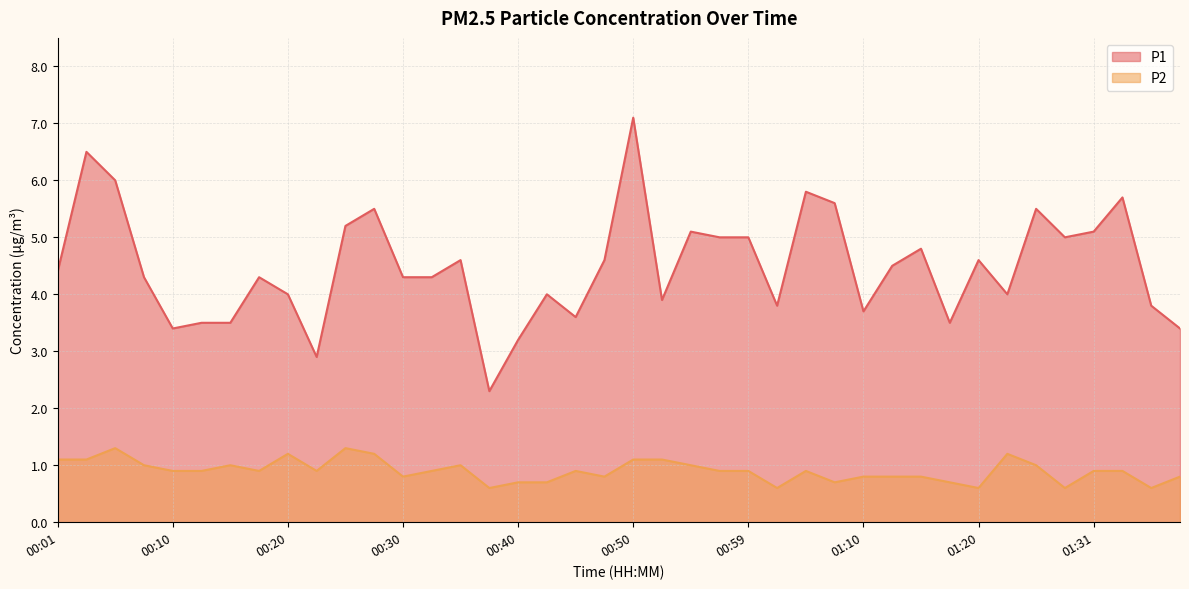

Does the chart have visible grid lines?

Yes